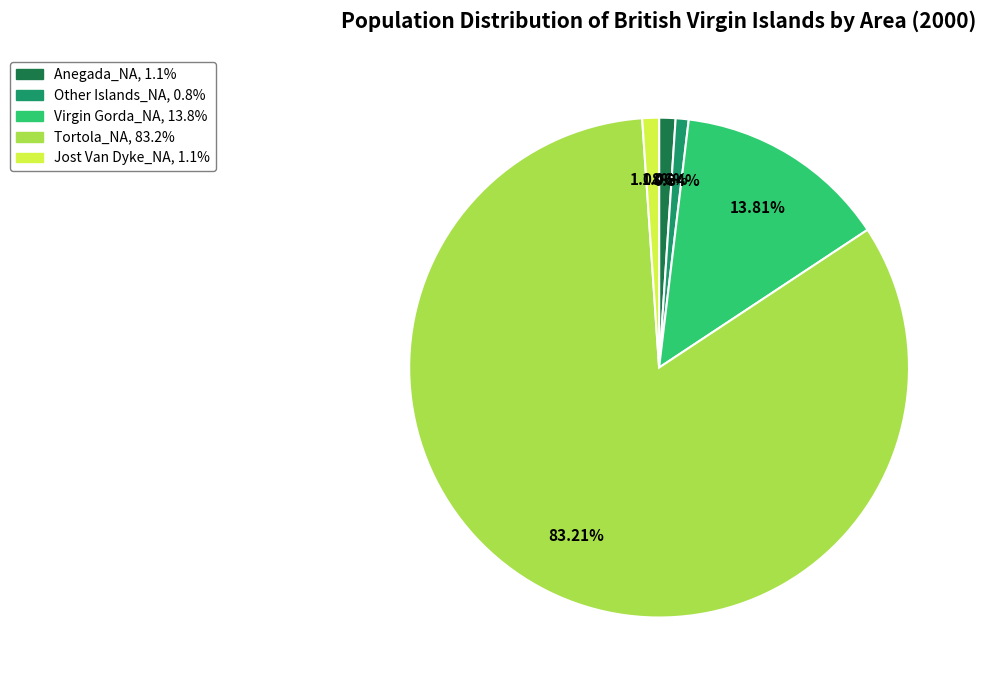

Is it true that Other Islands_NA is 13% of the pie?

False